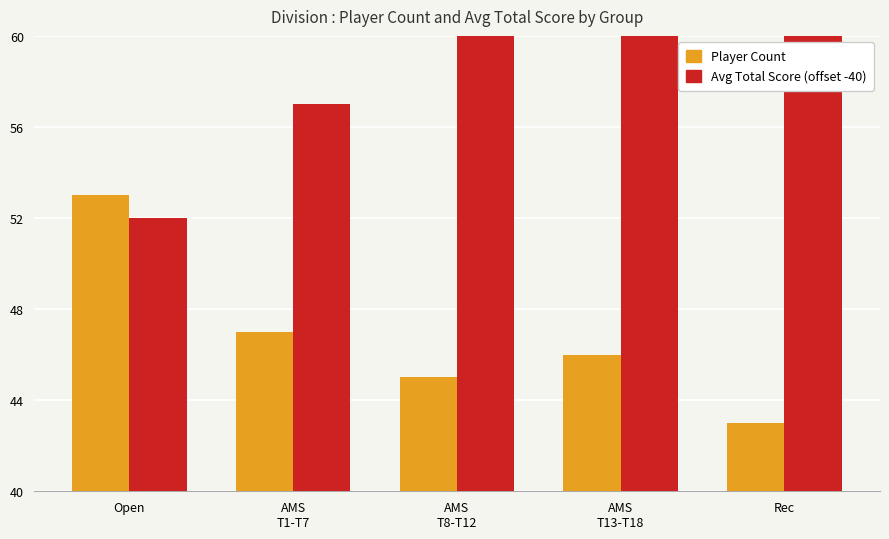

The Player Count series shows 5 at AMS
T8-T12. True or false?

True